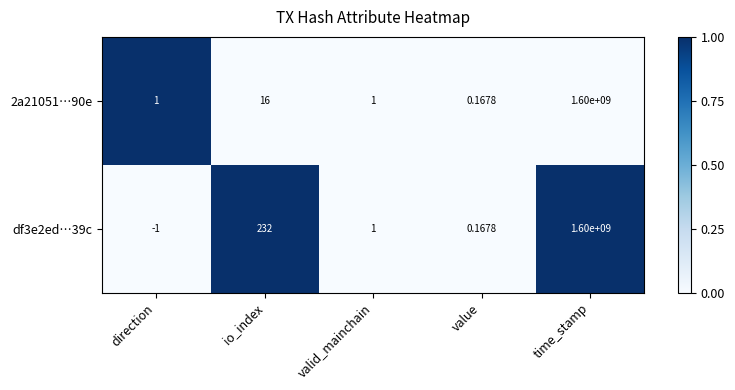

Is the value of df3e2ed…39c at value greater than the value of 2a21051…90e at direction?

No